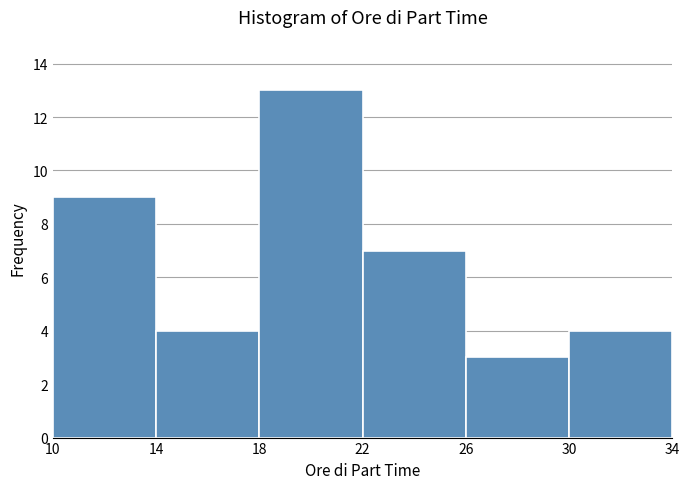

Reading left to right, transcribe this chart: for each bar, give the range it covers on the x-axis and its height. The values are not printed on the chart, so give them approximately, as read against the axis.

10 to 14: 9
14 to 18: 4
18 to 22: 13
22 to 26: 7
26 to 30: 3
30 to 34: 4